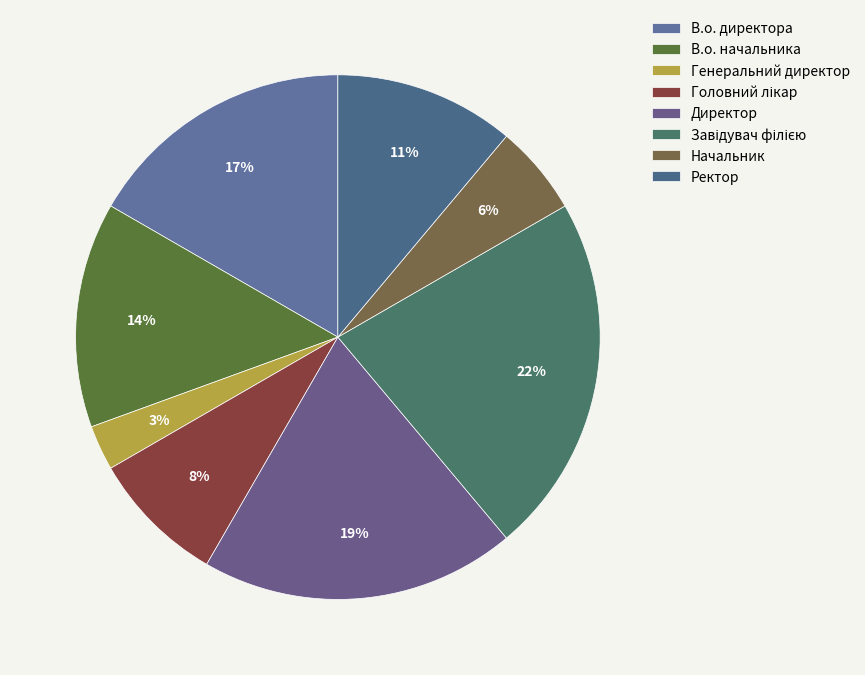

How many segments does this pie chart have?

8